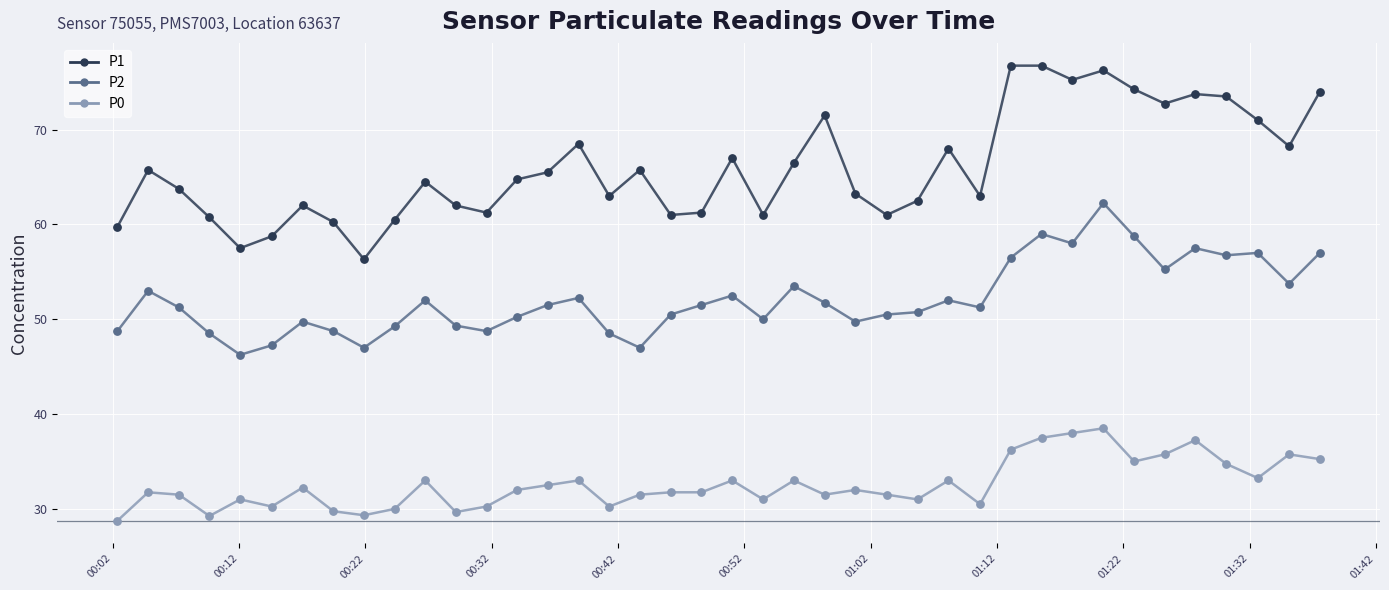

Which series has the largest total across all categories?

P1